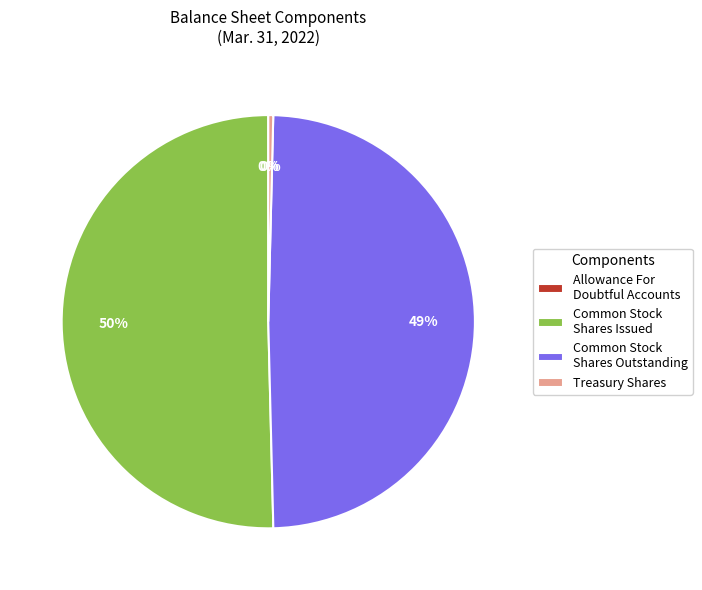

Which category has the biggest portion of the pie?

Common Stock Shares Issued